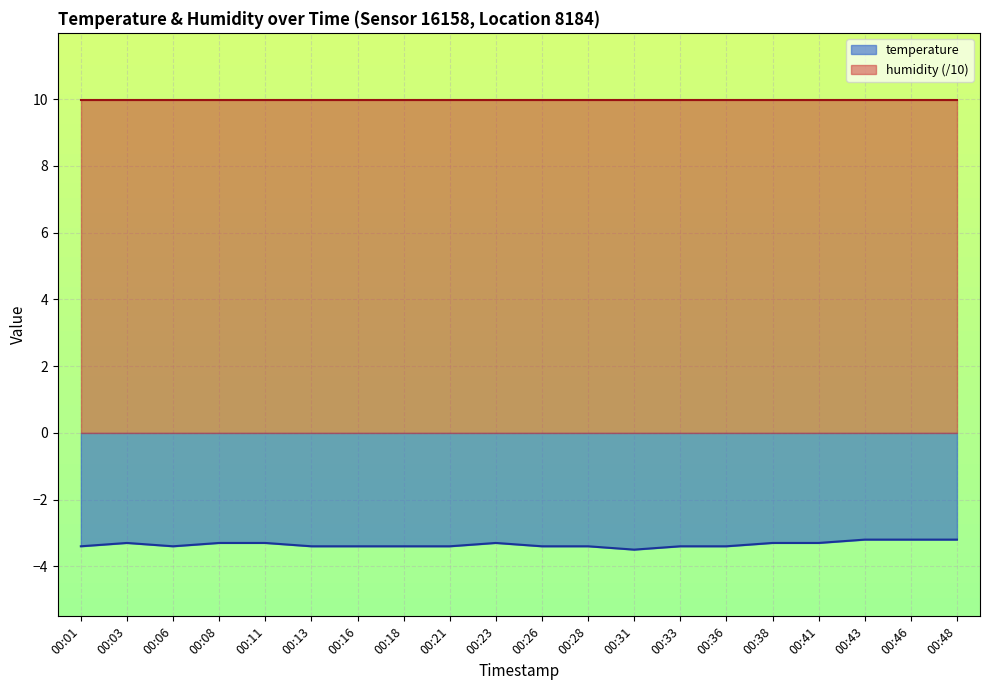

At which label is the value closest to -3?

00:43